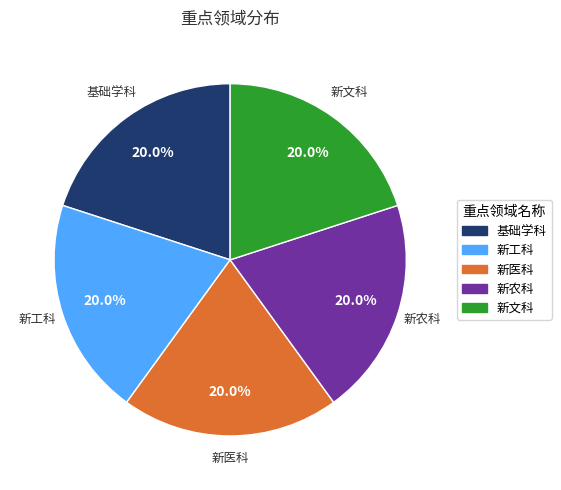

How many slices are in this pie chart?

5